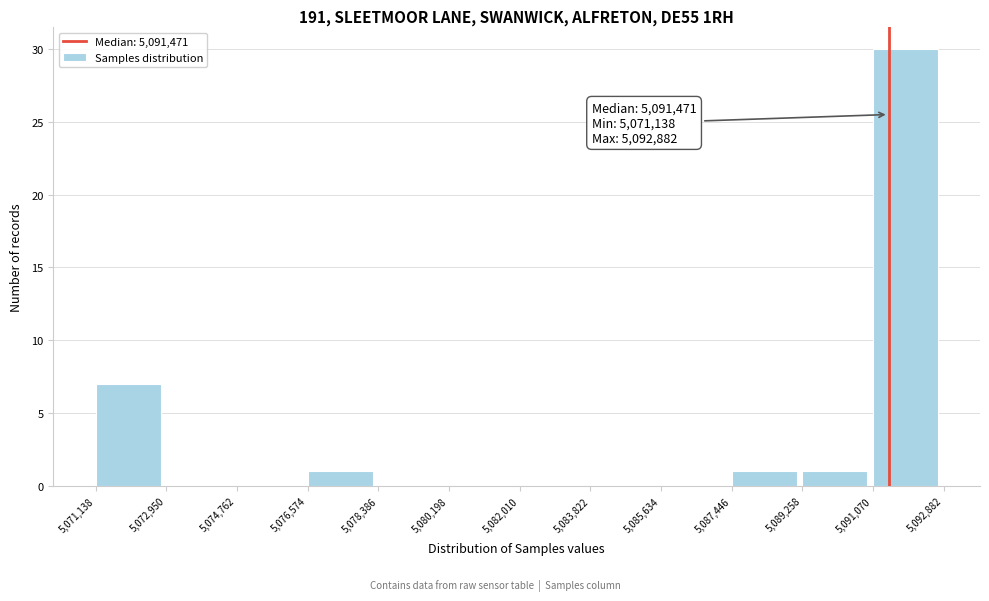

Over which range of the x-axis is the bar tallest?

5,091,070 to 5,092,882